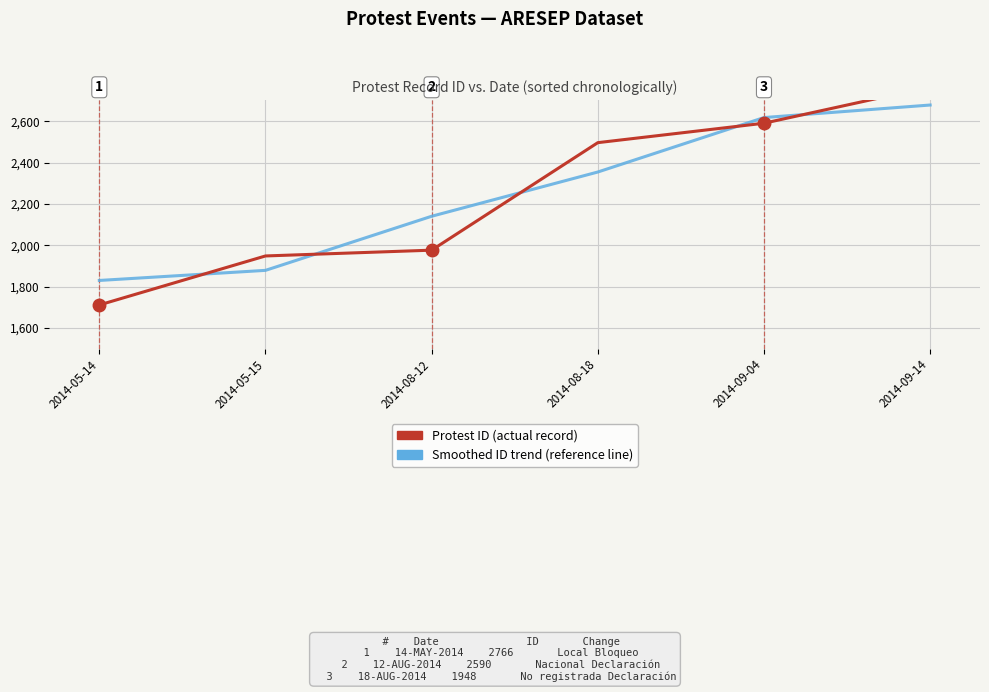

True or false: Smoothed ID trend has more than 0 interior local peaks.

False